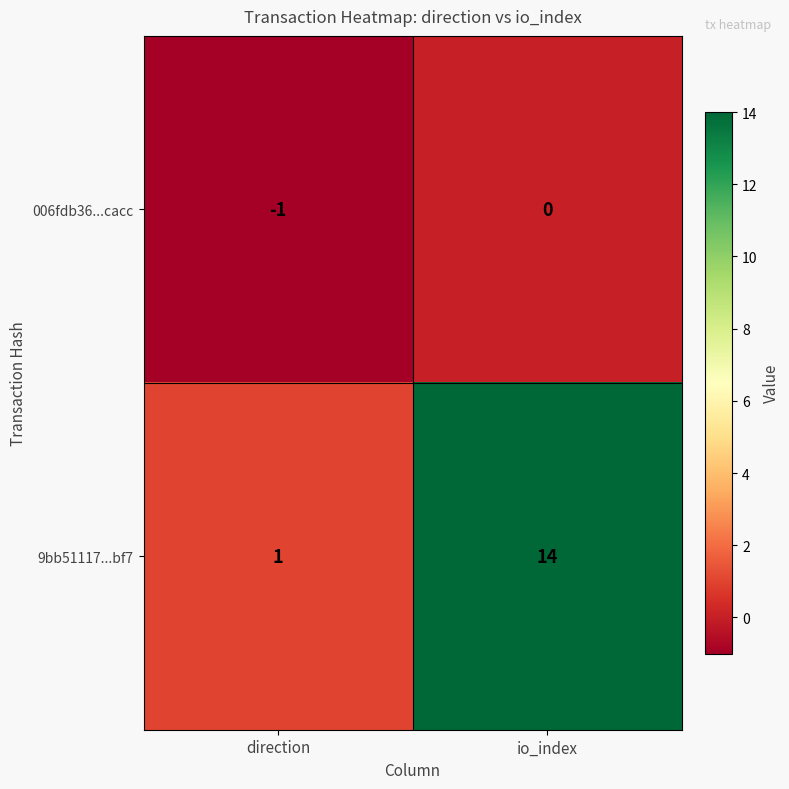

Between direction and io_index, which series saw the biggest shift?

9bb51117...bf7